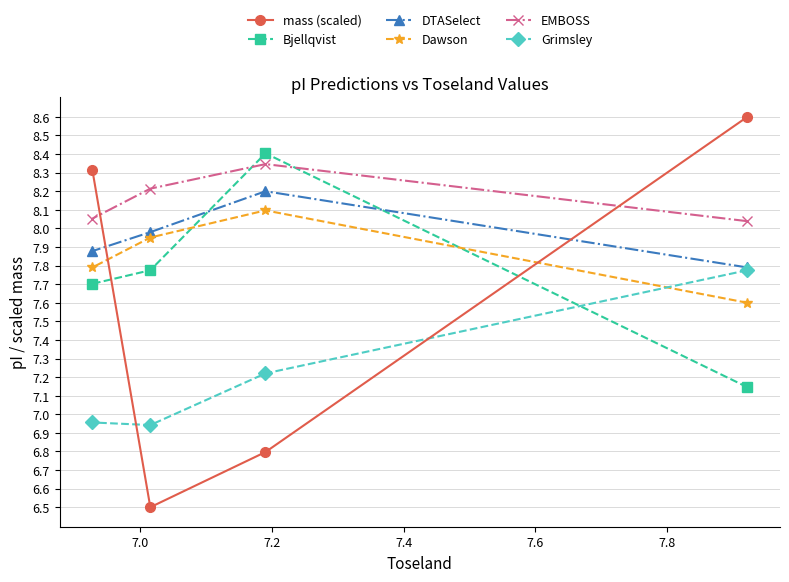

Which series has the widest spread of values?

mass (scaled)